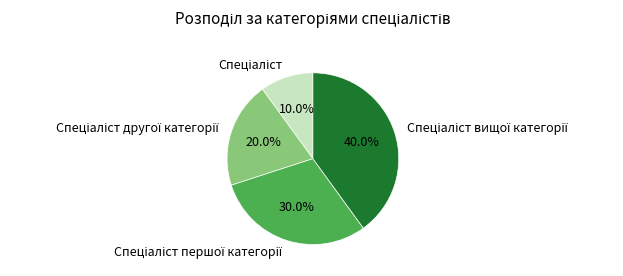

Count the number of slices in the pie.

4